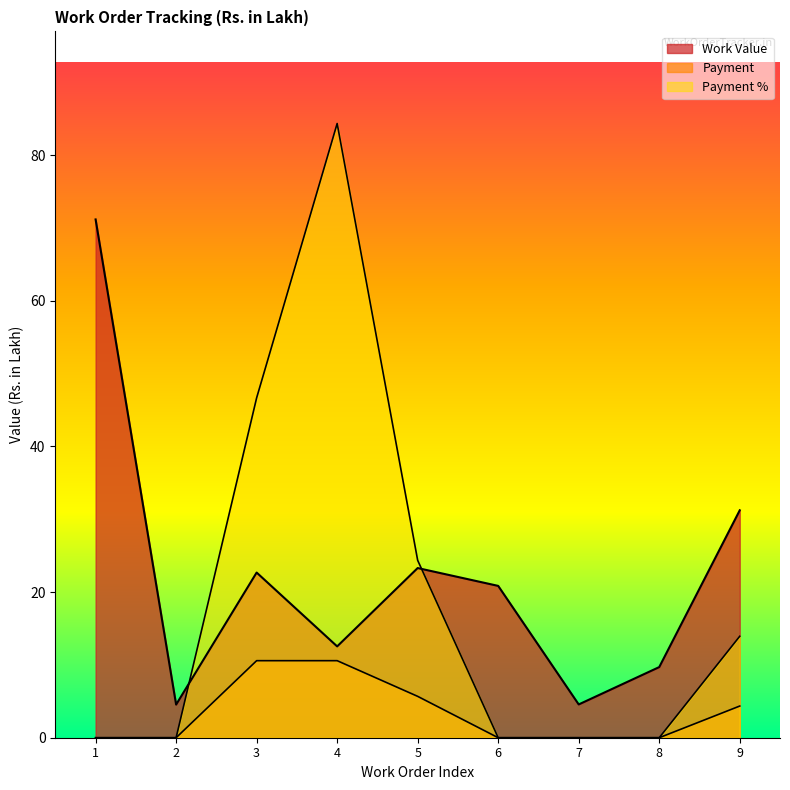

True or false: Work Value and Payment intersect in this chart.

False